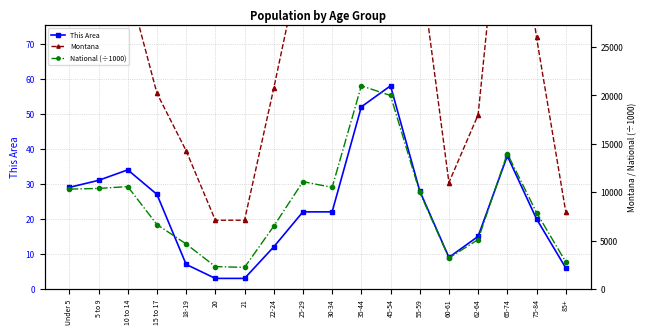

What is the total value across all series at 35-44?

89052.0